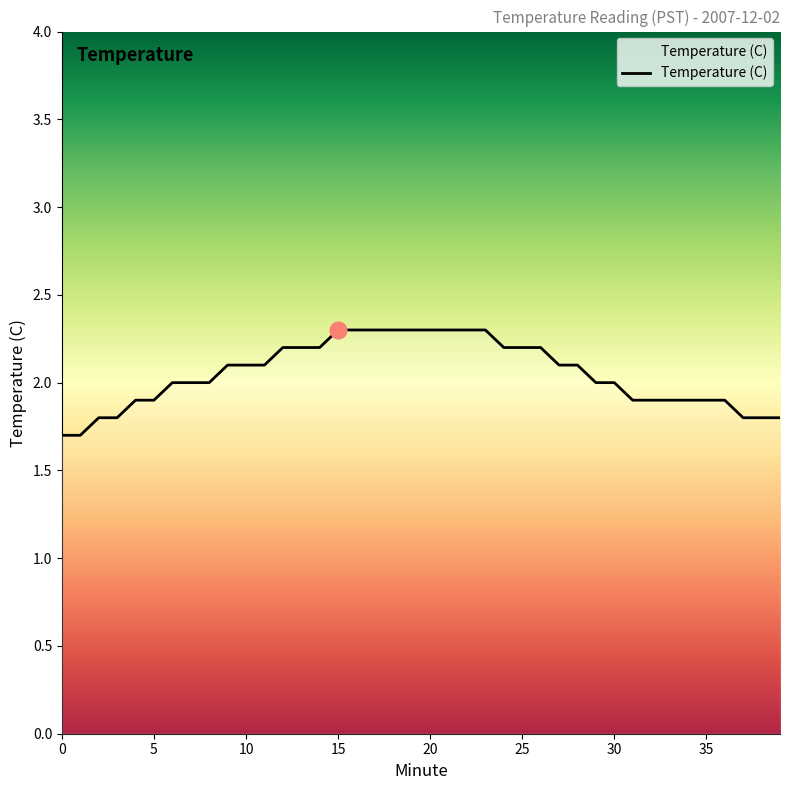

What is the minimum value shown in the chart?

1.7